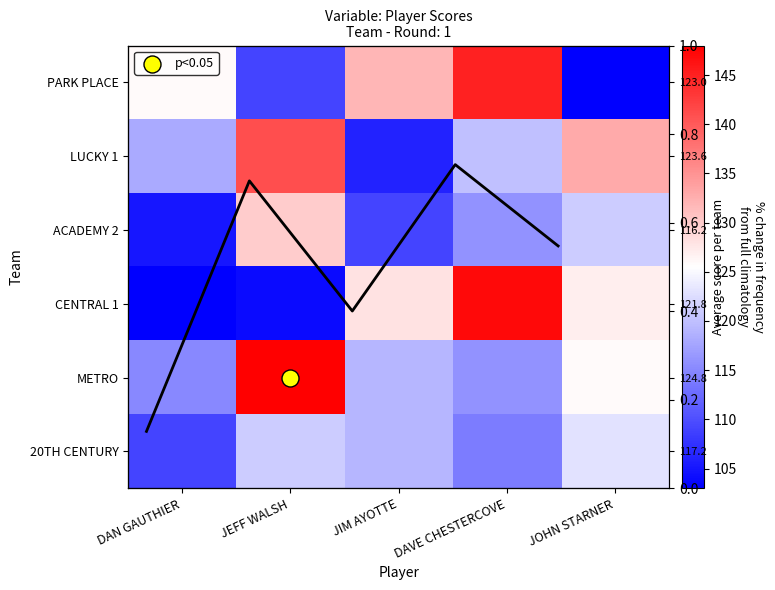

Which series has the widest spread of values?

CENTRAL 1